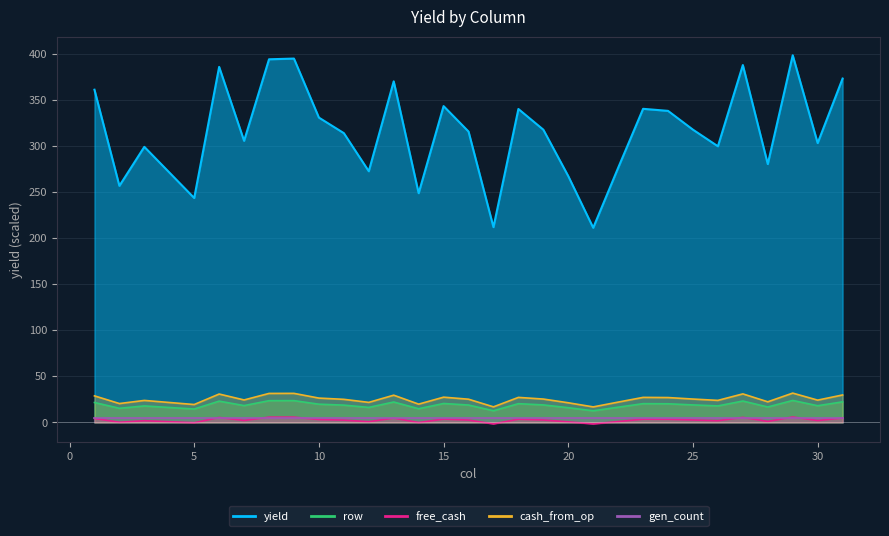

How many categories are shown in the chart?

31